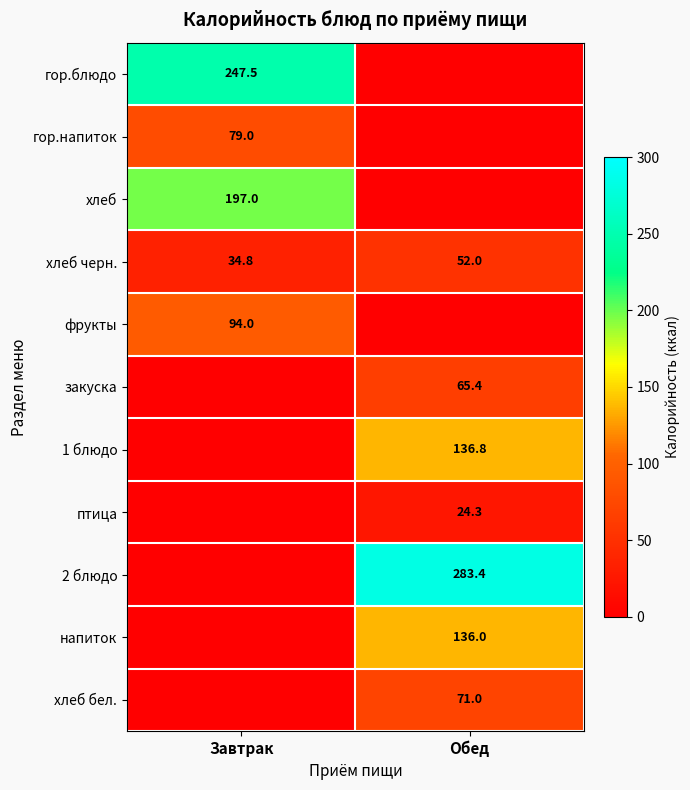

At which category is the sum across all series the highest?

Обед